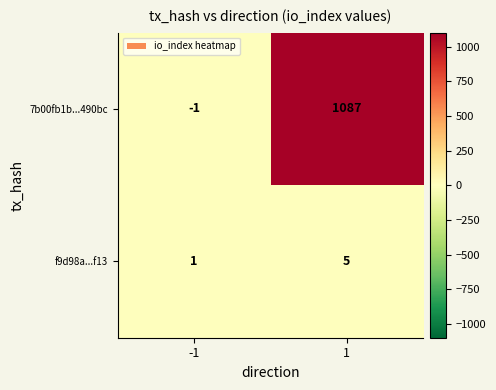

Rank the series by their average value, from highest to lowest.

7b00fb1b...490bc, f9d98a...f13